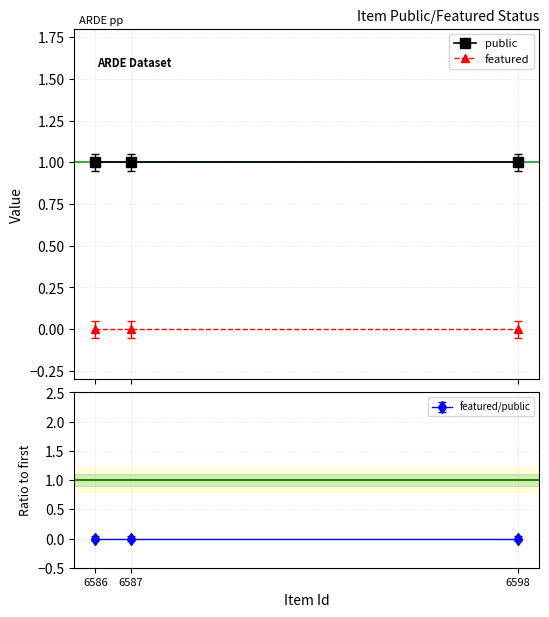

Does the chart have visible grid lines?

Yes